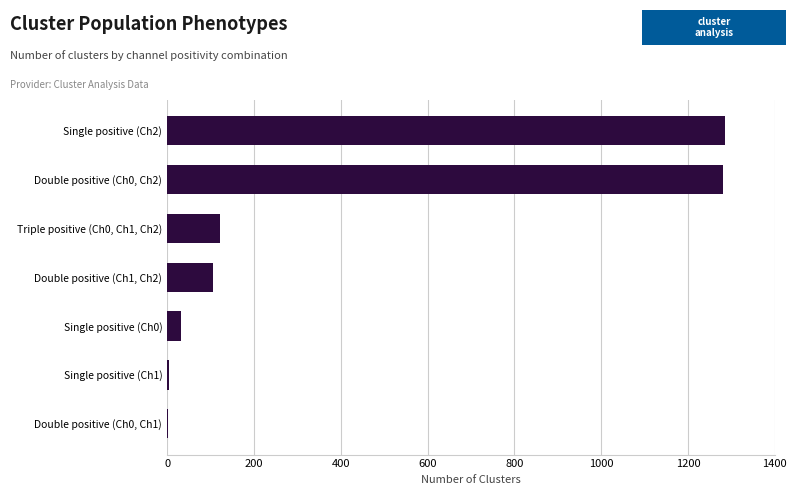

What is the maximum value shown in the chart?

1286